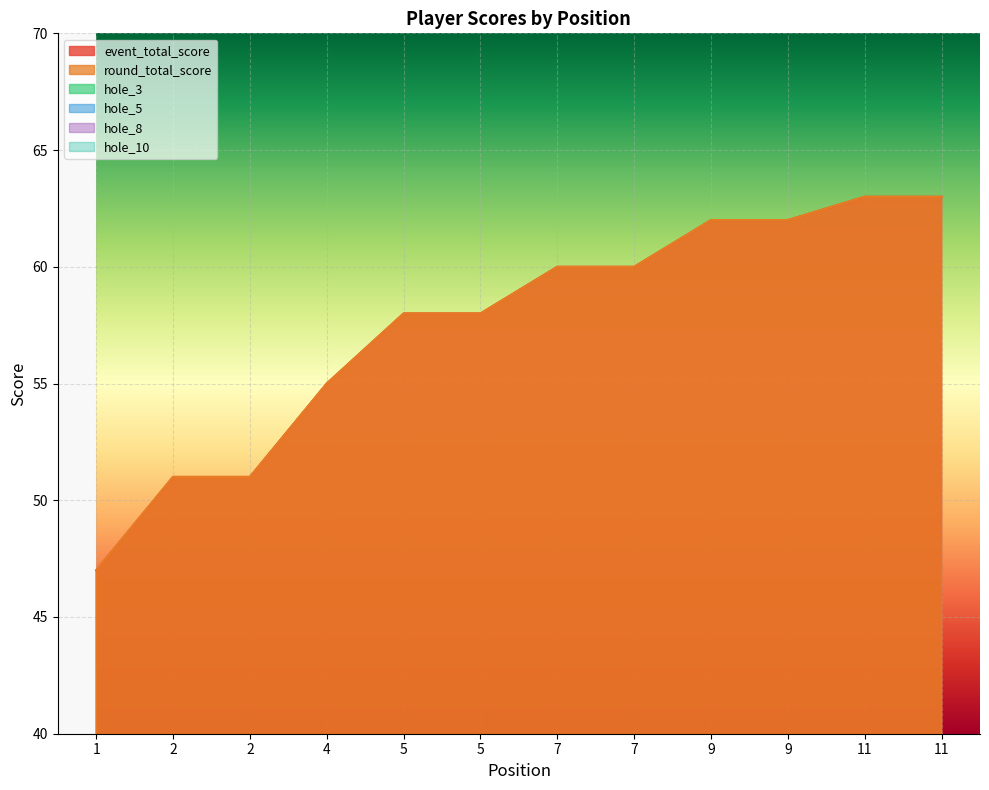

Reading right to left, transcribe all the data shown in this chart.

event_total_score: 63	63	62	62	60	60	58	58	55	51	51	47
round_total_score: 63	63	62	62	60	60	58	58	55	51	51	47
hole_3: 3	4	3	4	2	3	2	3	6	3	3	2
hole_5: 5	3	3	5	3	4	3	4	3	3	2	3
hole_8: 4	4	4	3	4	2	4	5	2	2	2	2
hole_10: 2	4	3	2	3	5	3	2	2	2	3	2